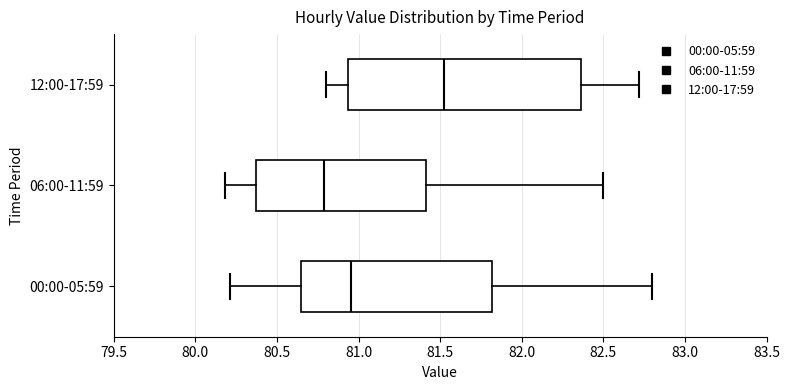

Which box has the furthest to the left median line?

06:00-11:59